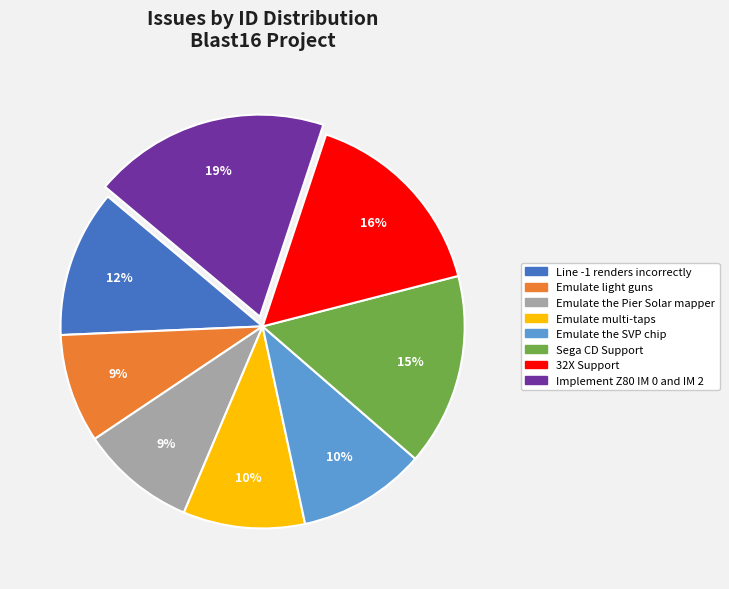

What is the ratio of the value at Line -1 renders incorrectly to the value at Sega CD Support?

0.8